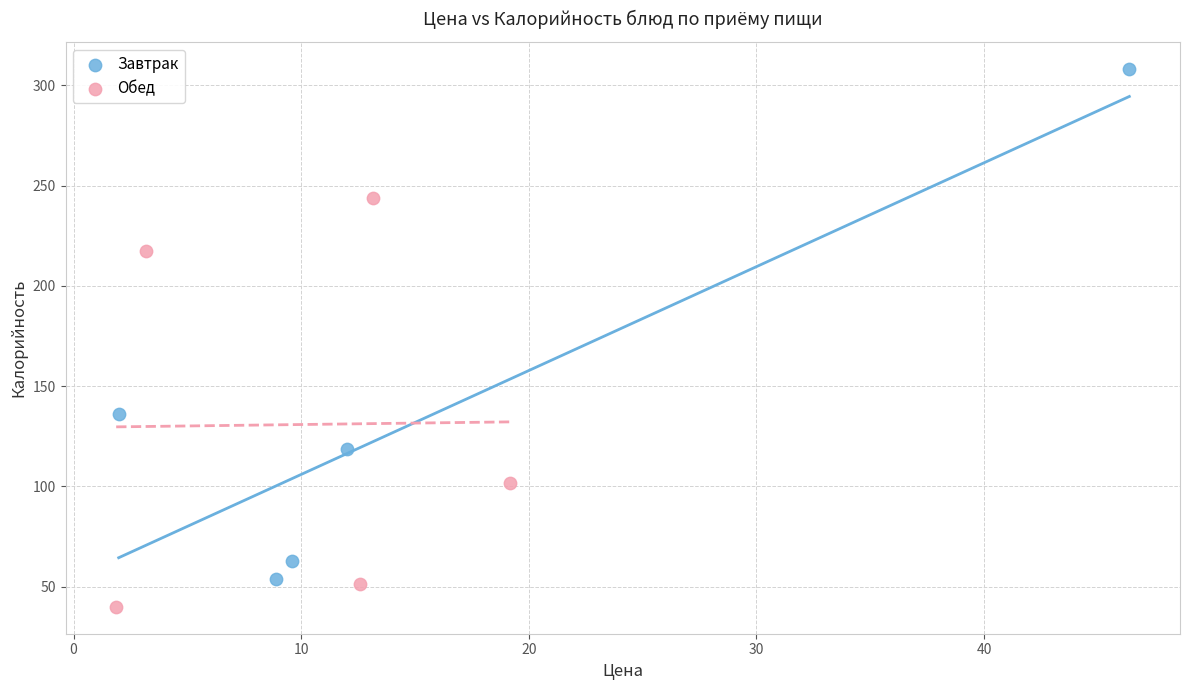

Which series reaches the maximum Y coordinate?

Завтрак